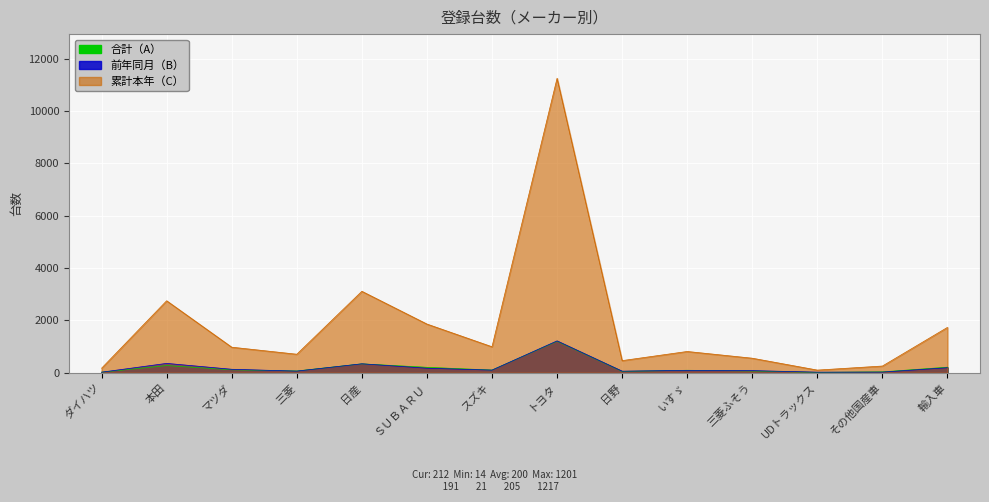

How many data points in 前年同月（B） are less than 100?

7